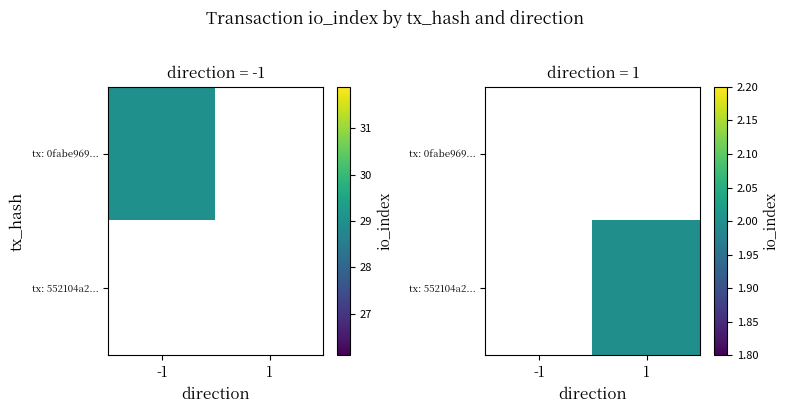

At which category does the chart reach its minimum across all series?

1